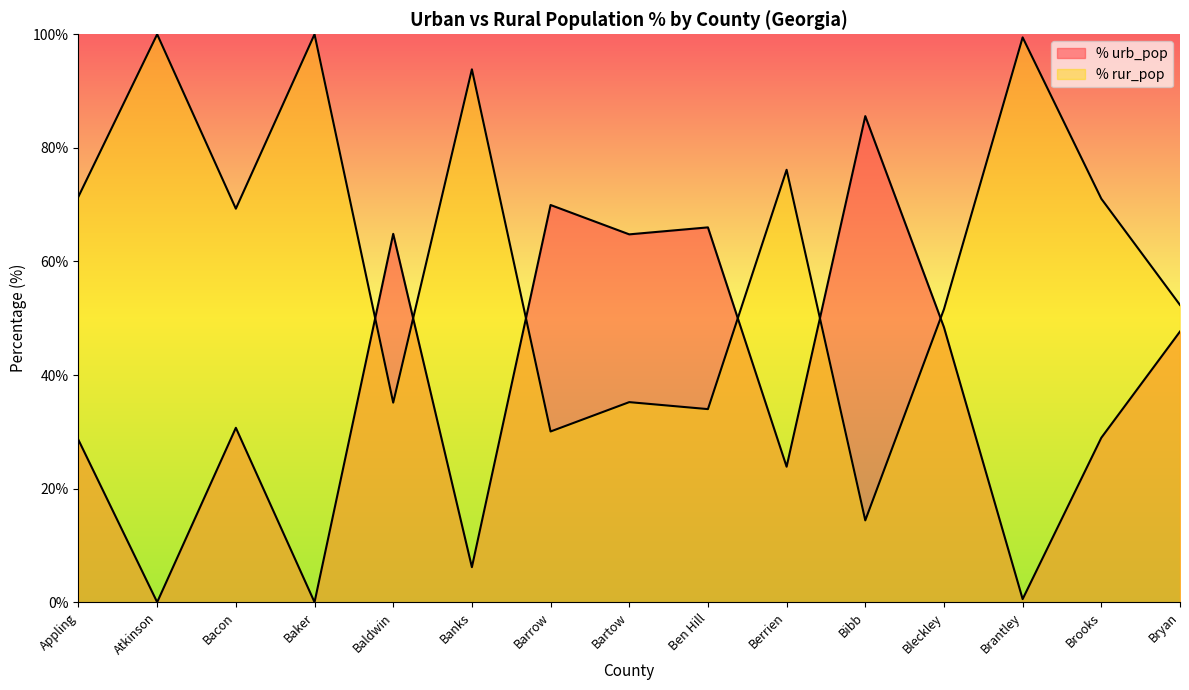

Which series changed the most between Berrien and Brooks?

% urb_pop